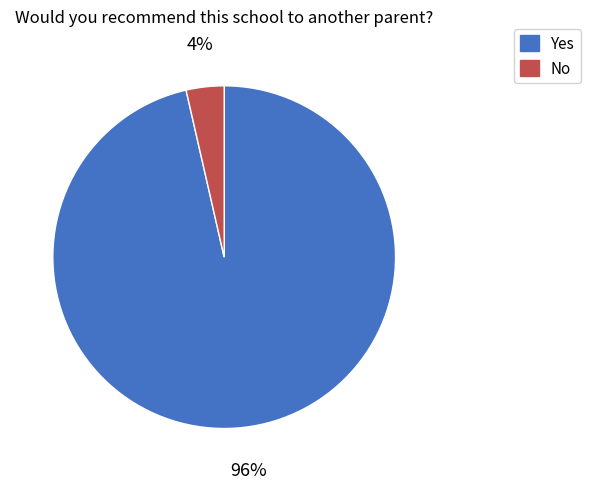

What is the smallest slice in the pie chart?

No